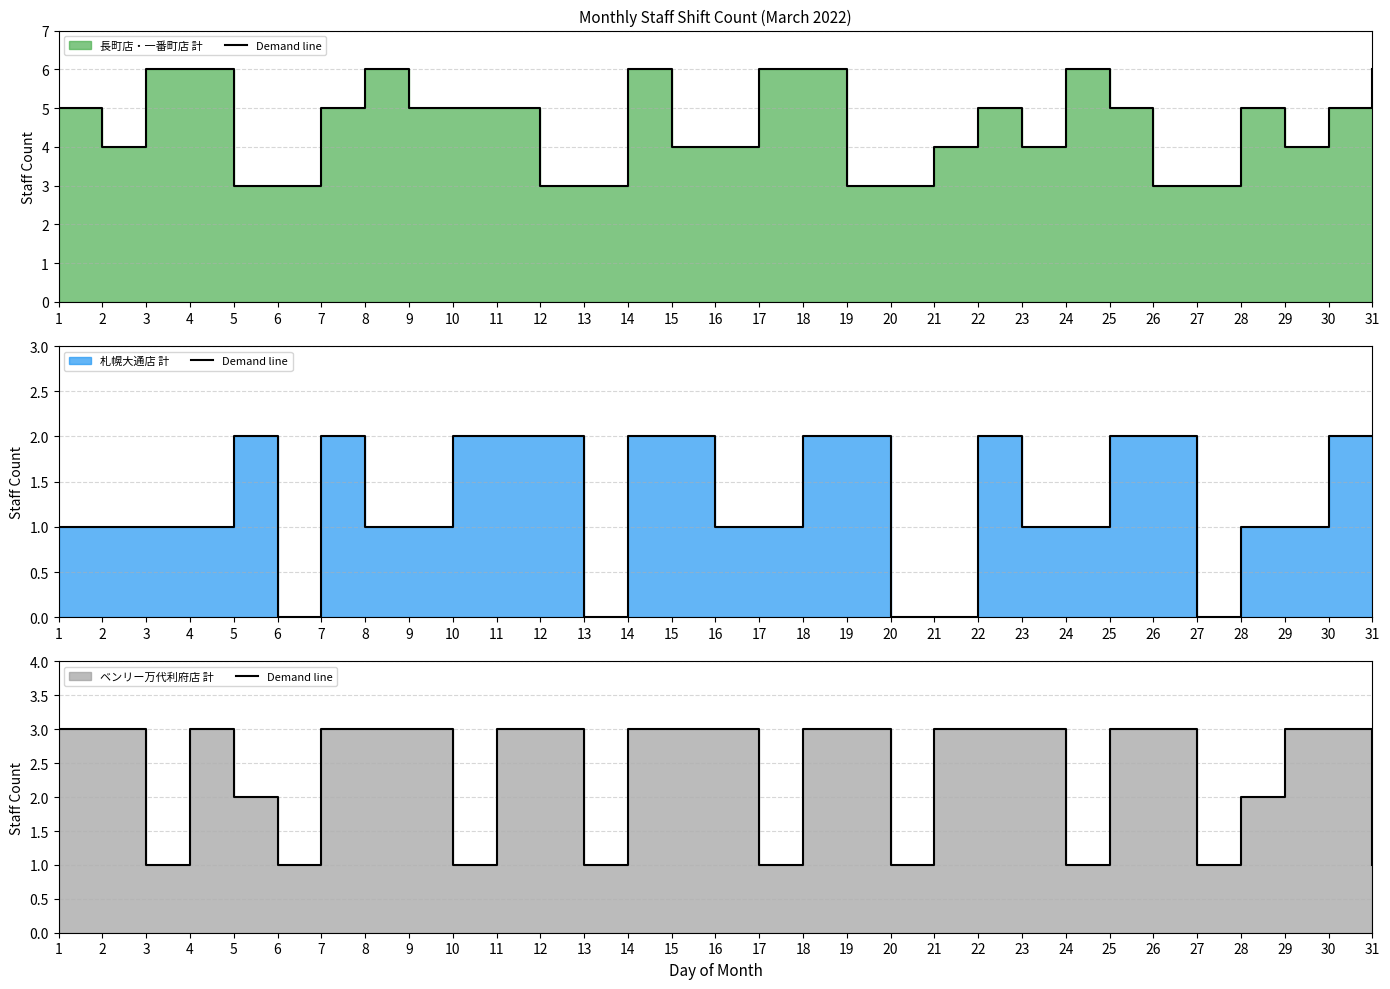

The value at 3 is 1. True or false?

False